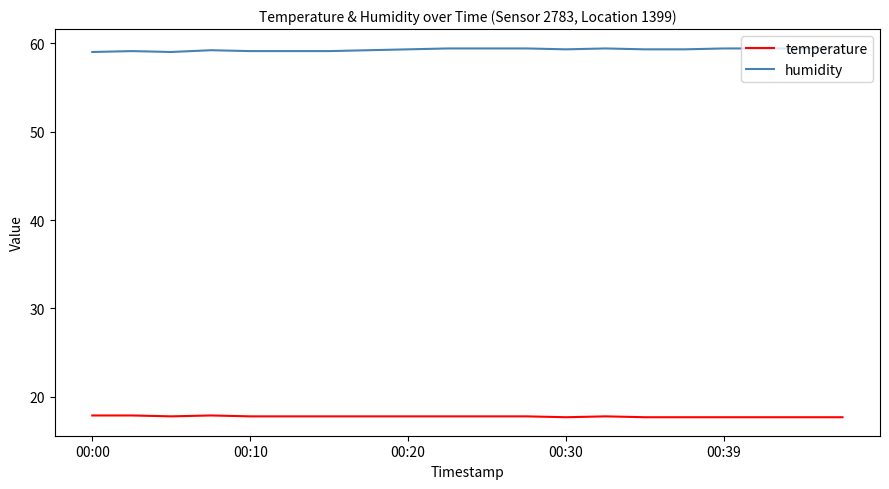

True or false: humidity and temperature cross at least once.

False